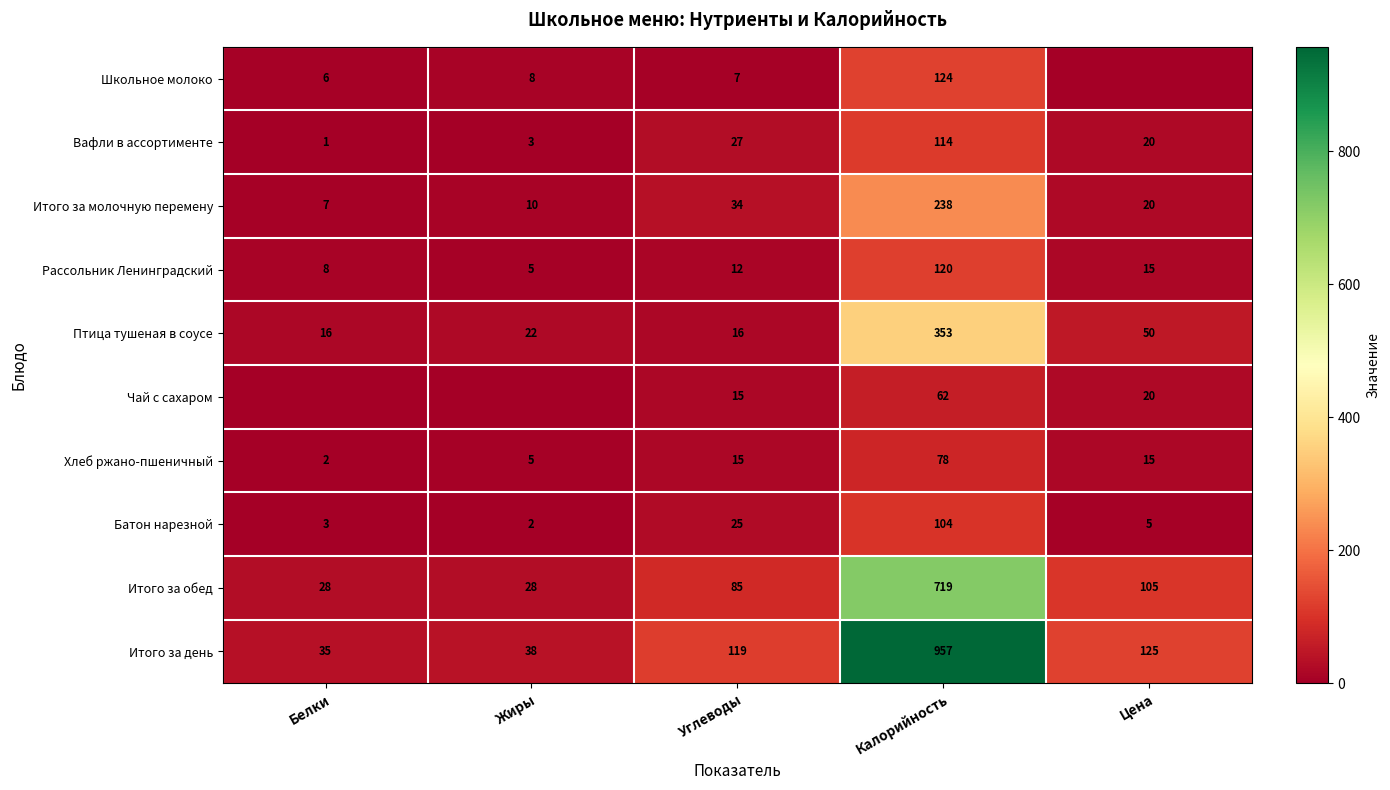

Rank the series at Калорийность from lowest to highest value.

Чай с сахаром, Хлеб ржано-пшеничный, Батон нарезной, Вафли в ассортименте, Рассольник Ленинградский, Школьное молоко, Итого за молочную перемену, Птица тушеная в соусе, Итого за обед, Итого за день